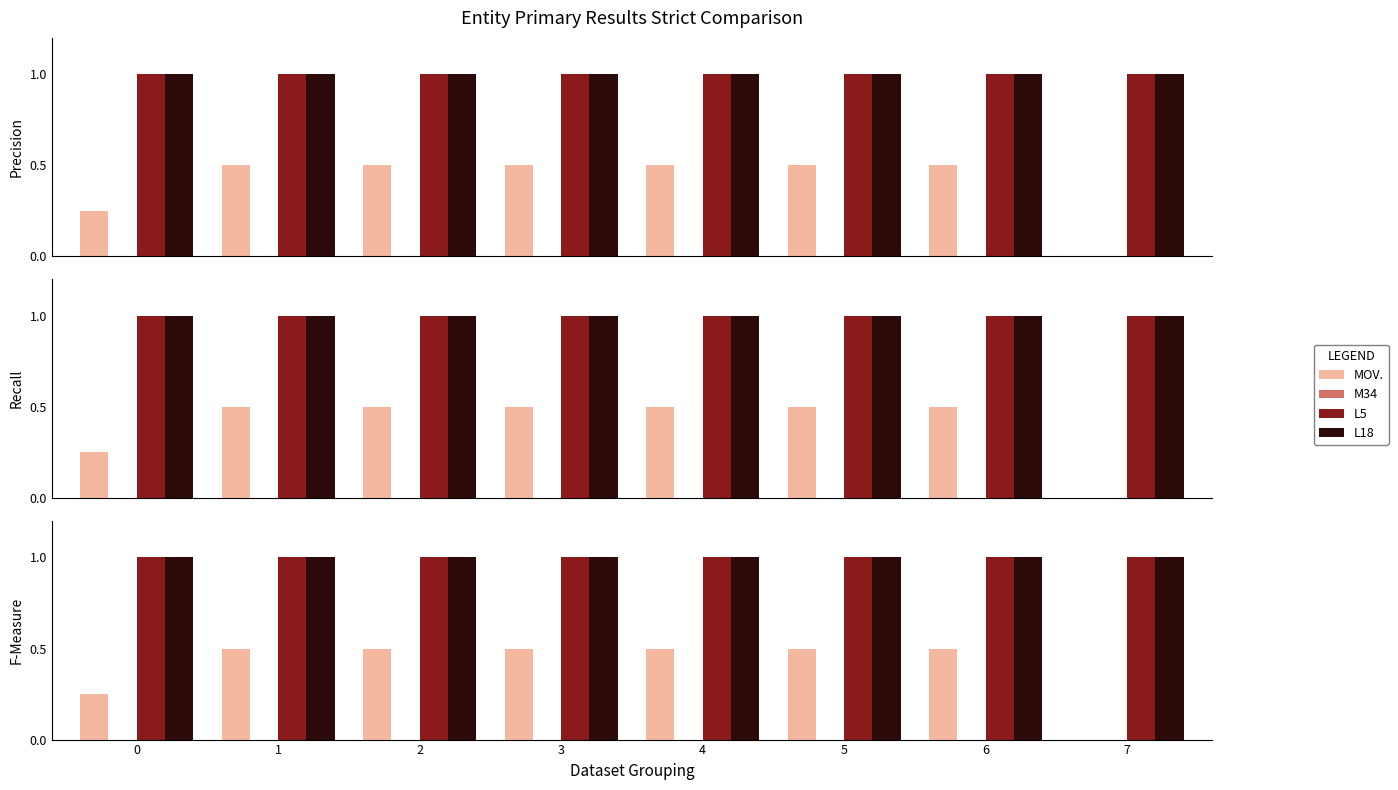

What is the difference between the MOV. values at 4 and 7?

0.5